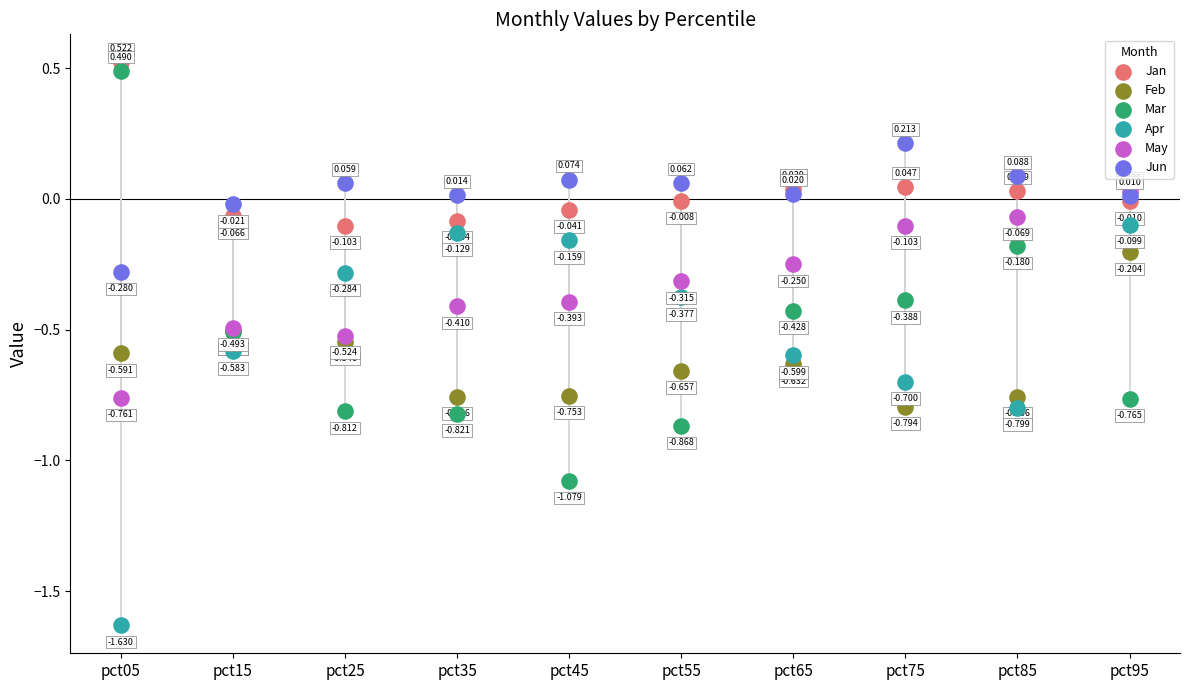

Which series reaches the minimum Y coordinate?

Apr